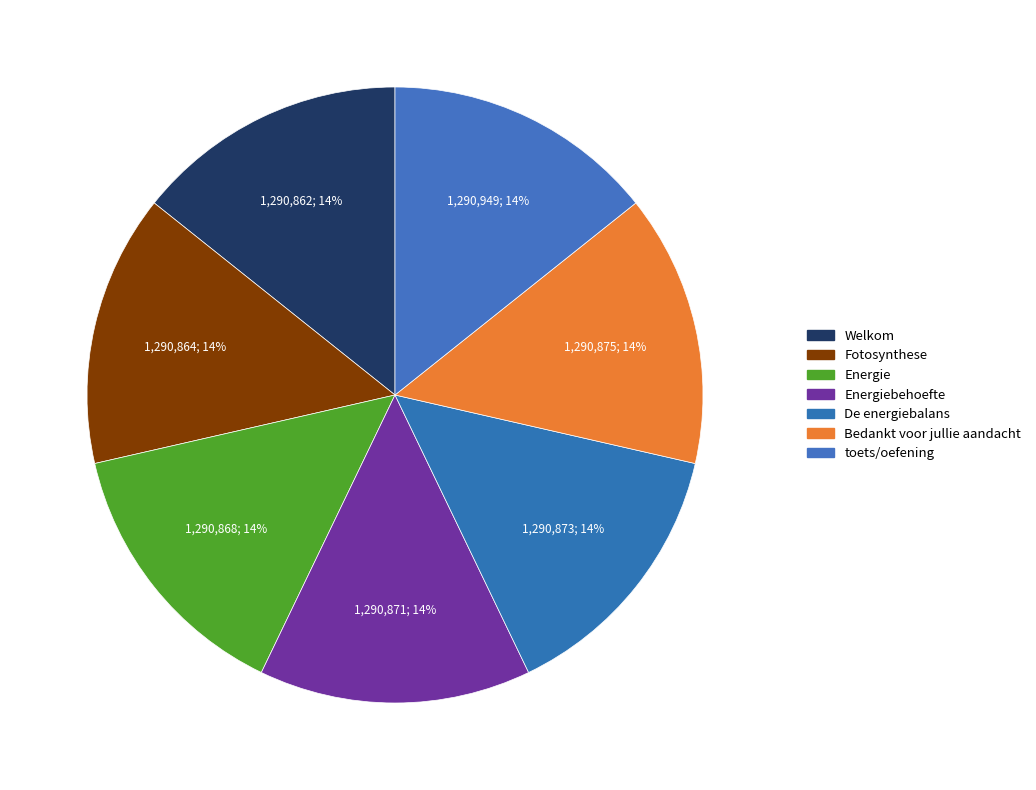

To the nearest percent, what percentage of the pie is Energiebehoefte?

14%